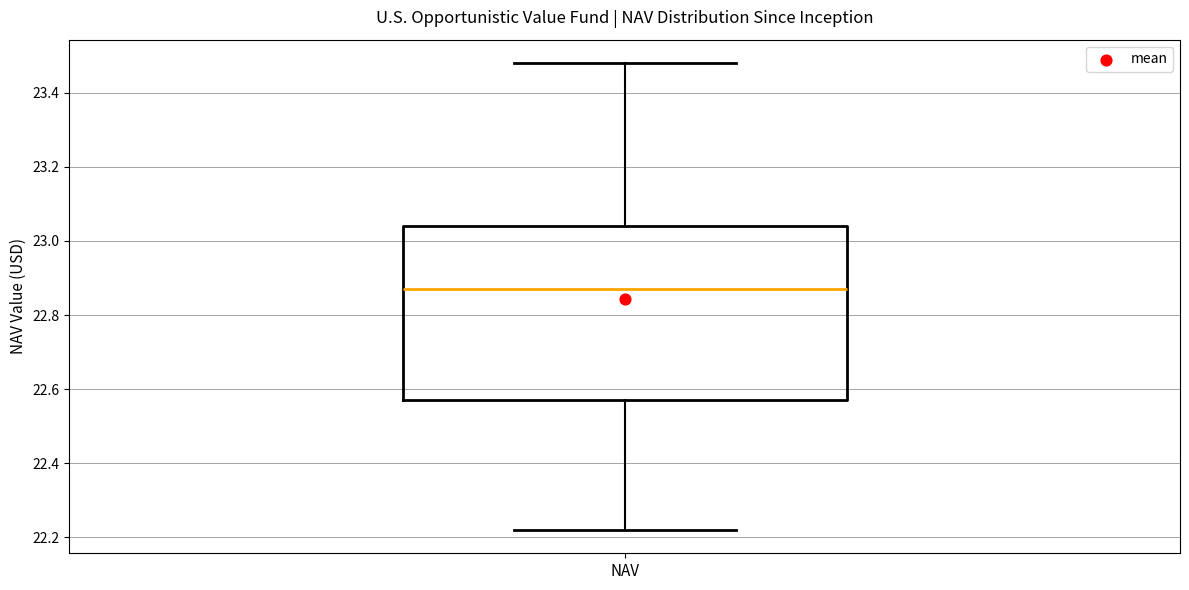

Read this box plot against the y-axis: the position of the median line, the range covered by the box, and the ends of both whiskers. The values are not printed on the chart, so give them approximately, as read against the axis.

median 22.88, box 22.58 to 23.04, whiskers 22.22 to 23.48